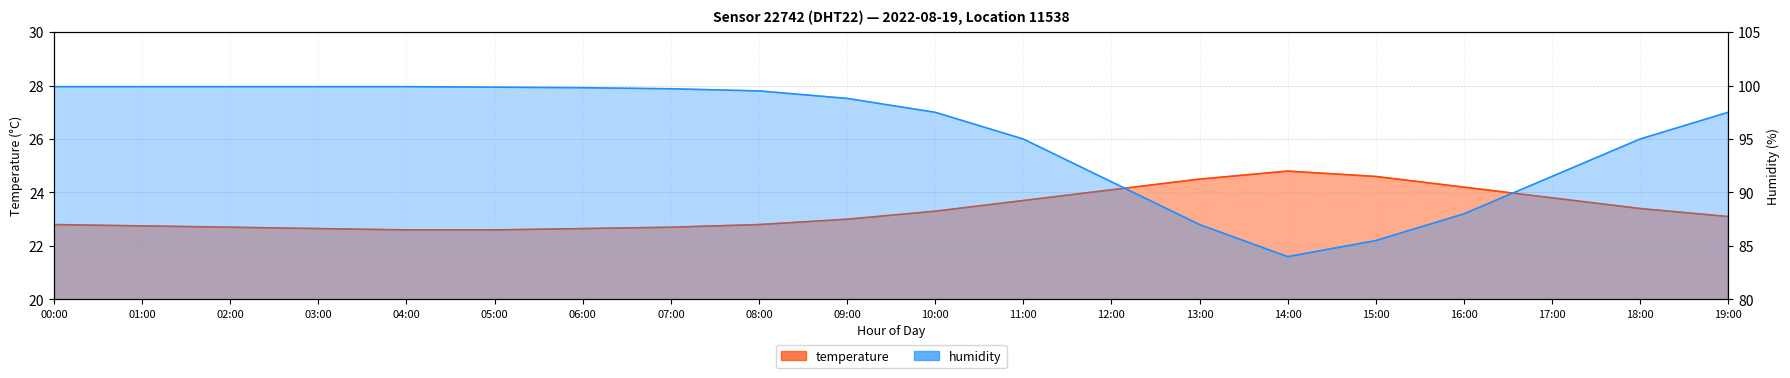

What is the average value of the temperature series?

23.3